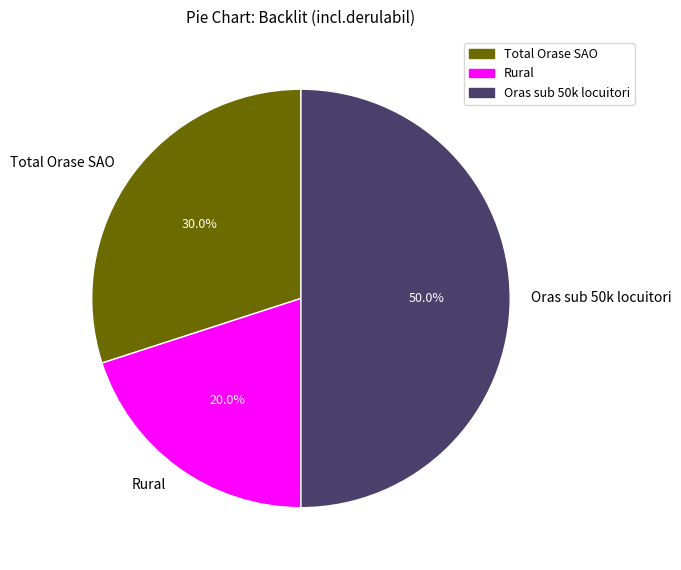

Which category has the smallest portion of the pie?

Rural